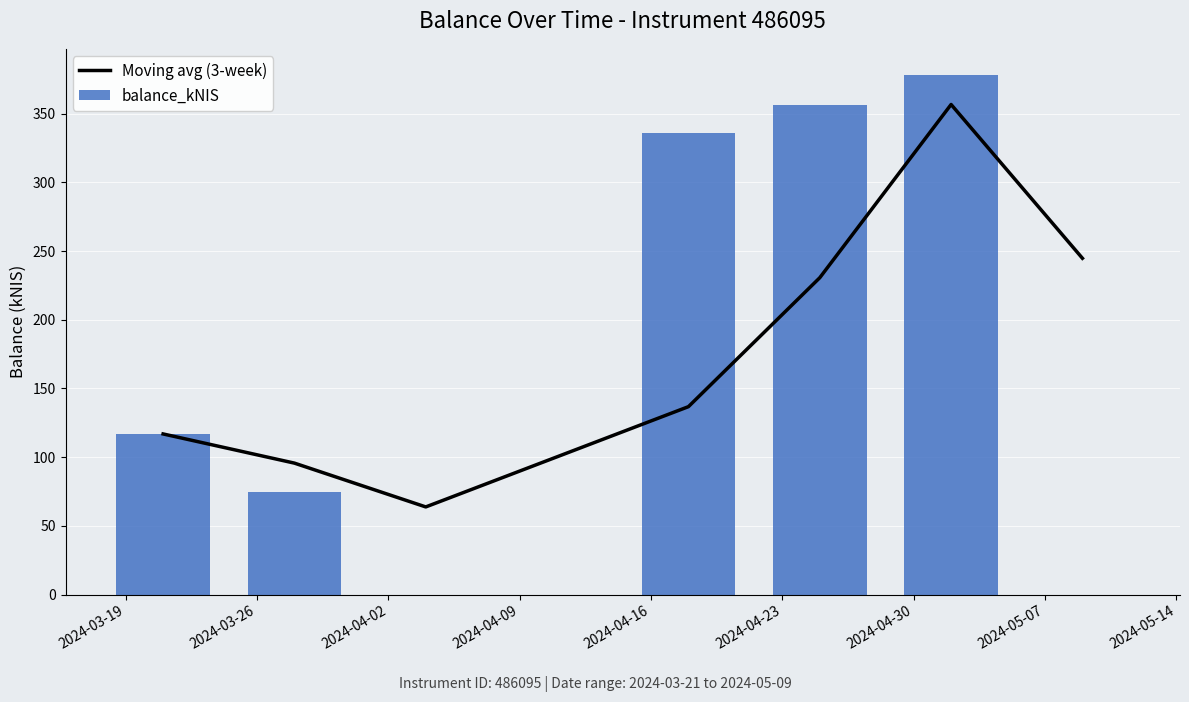

How many values in the balance_kNIS series are below 116?

3